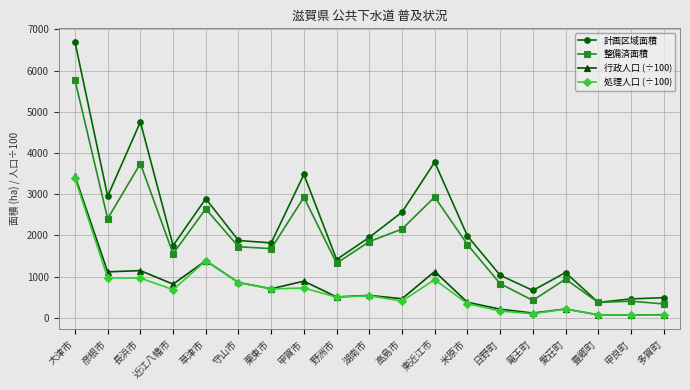

What is the maximum value shown in the chart?

6695.2